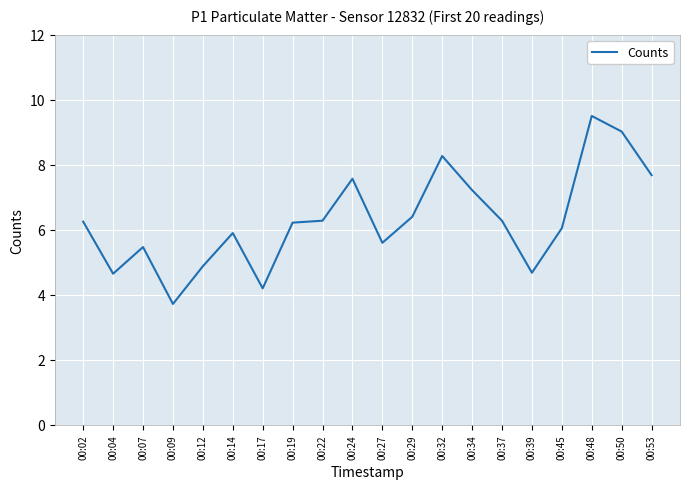

At which category does the chart reach its peak across all series?

00:48